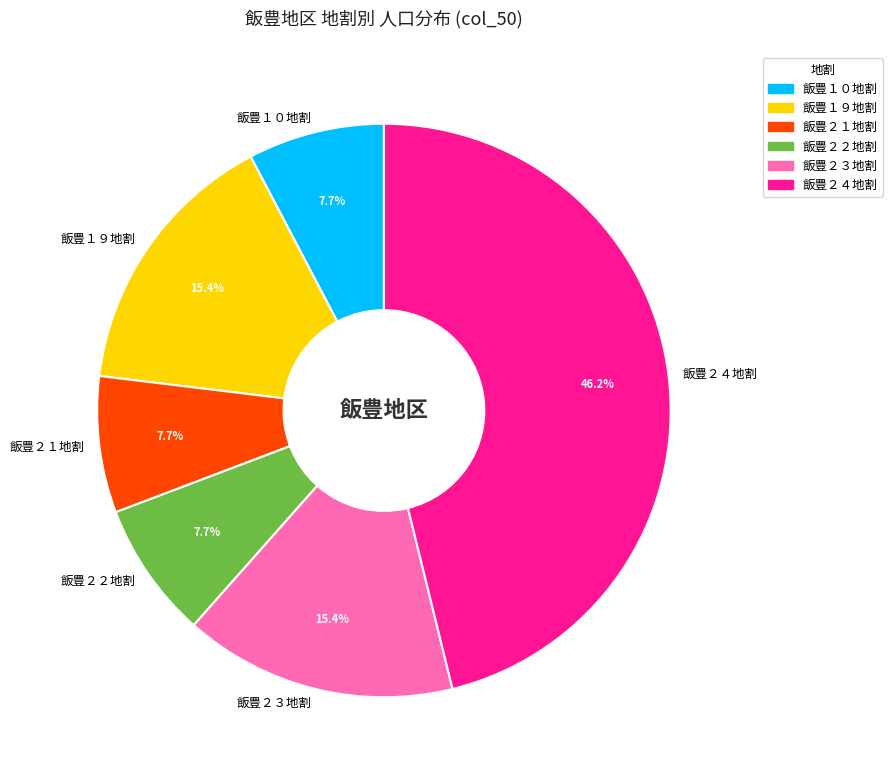

Which category has the biggest portion of the pie?

飯豊２４地割